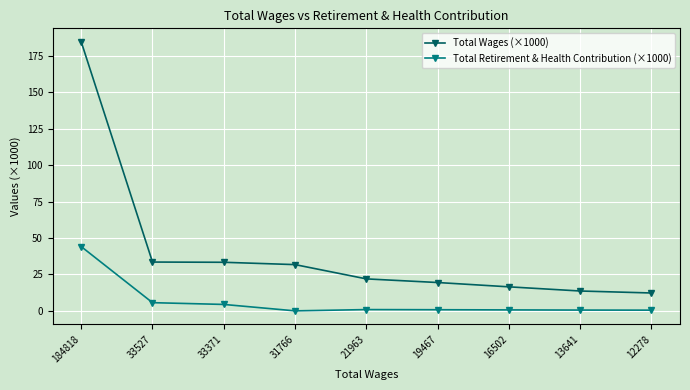

What value does the Total Retirement & Health Contribution (×1000) series have at 33371?

4.4